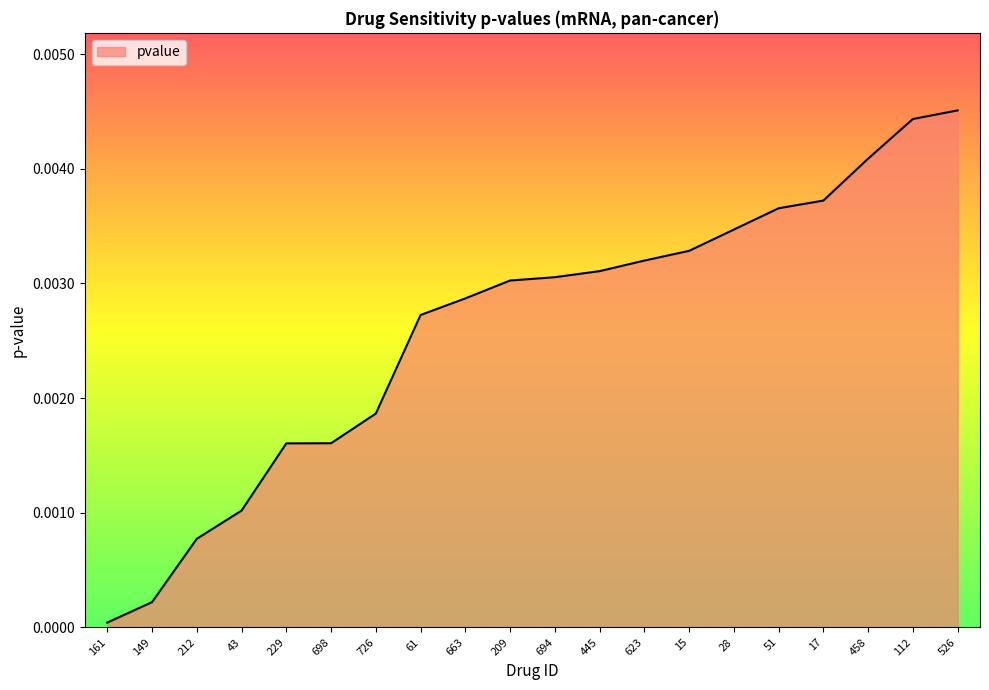

Which label corresponds to the smallest value in the chart?

161